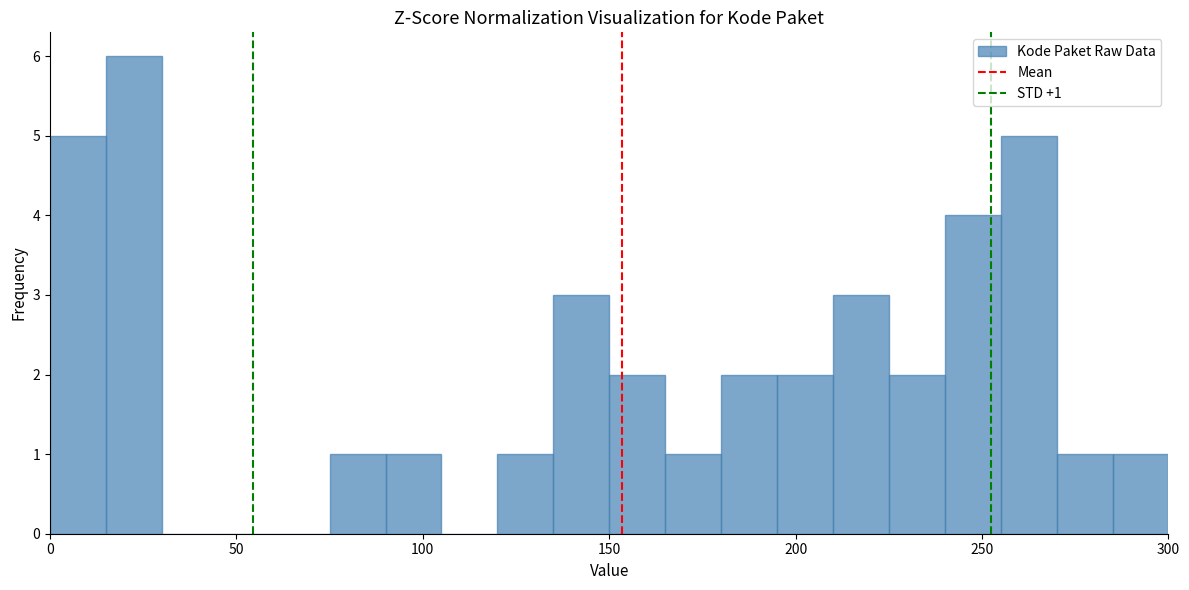

Around what value on the x-axis is the tallest bar? Give the approximate position of its centre, as read against the axis.

25